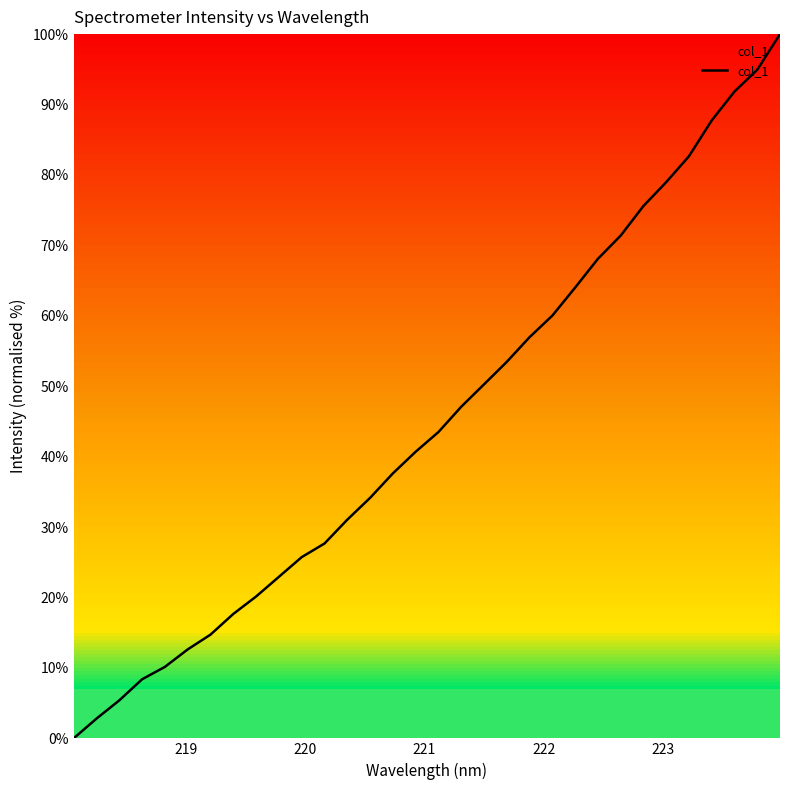

True or false: there are more than 2 points higher than both neighbors.

False